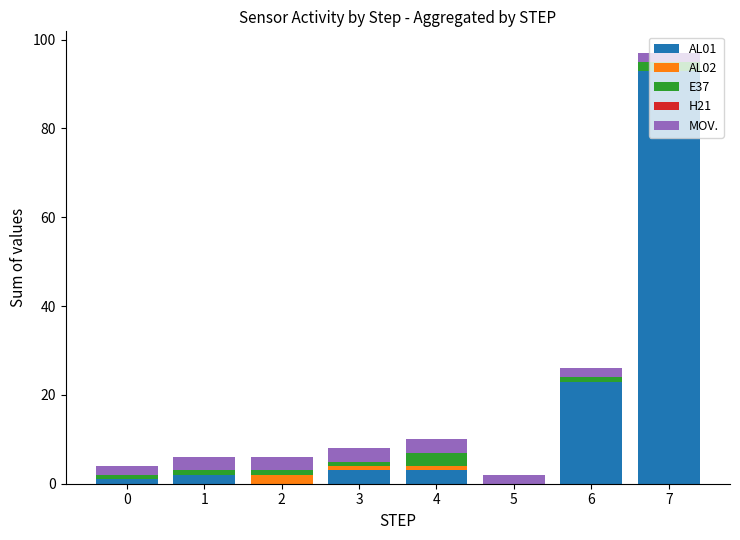

True or false: AL01 has a value of 23 at 6.

True